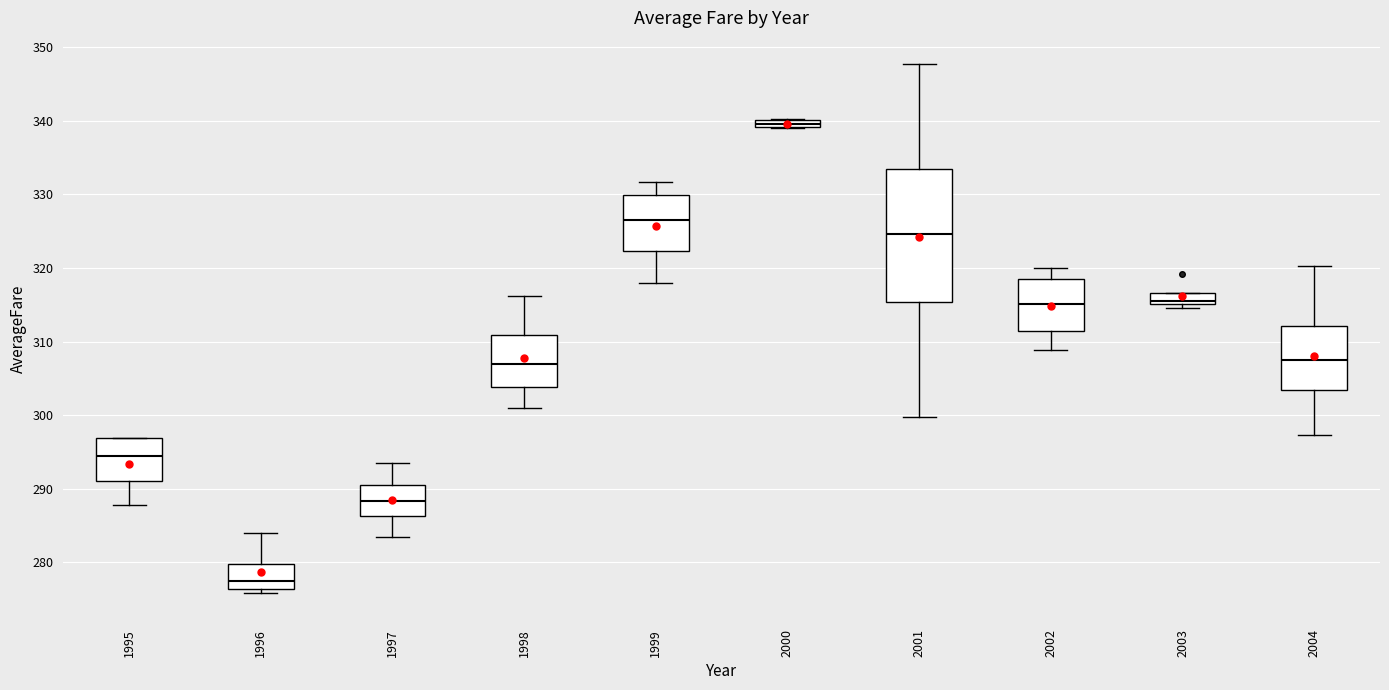

Where is the upper edge of the box at x = 1995 on the y-axis? The values are not printed on the chart, so give them approximately, as read against the axis.

297